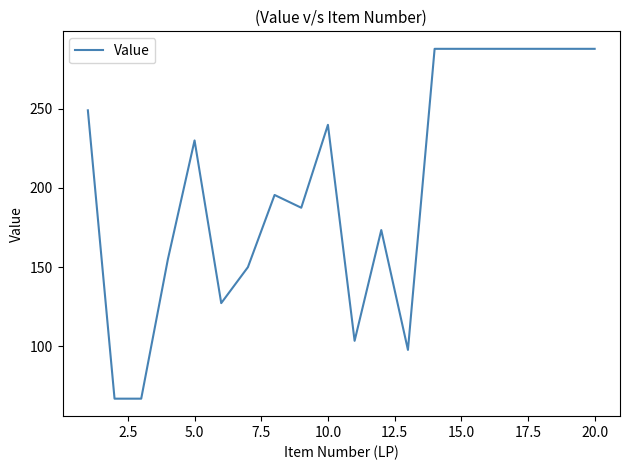

What is the maximum value shown in the chart?

287.8